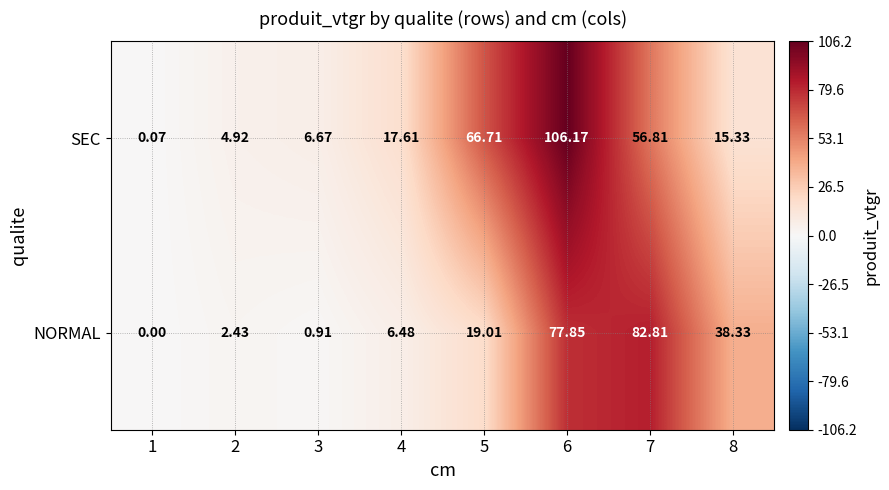

Which series has the largest total across all categories?

SEC